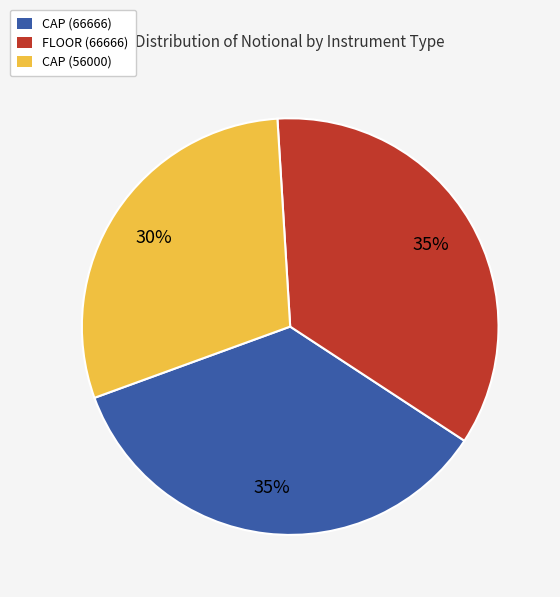

What is the smallest slice in the pie chart?

CAP (56000)